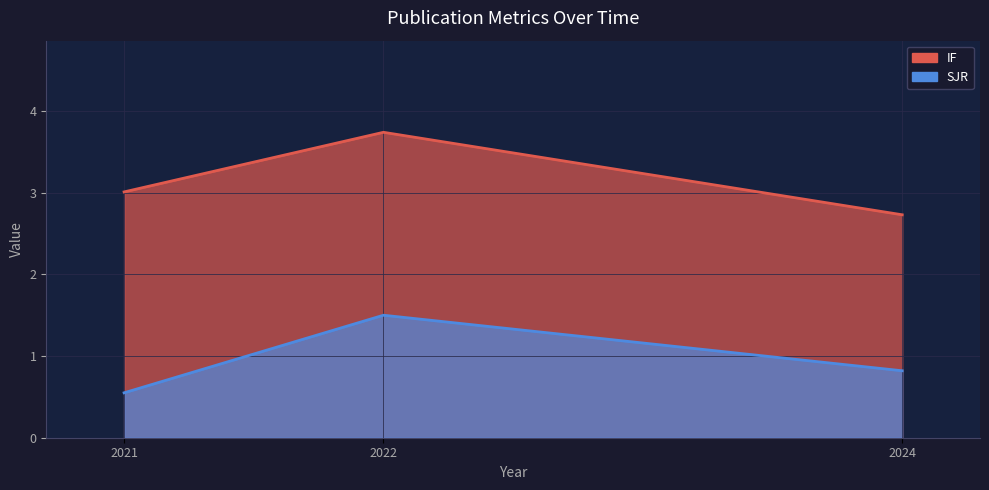

What is the value of the IF point at the 1st from the left?

3.0